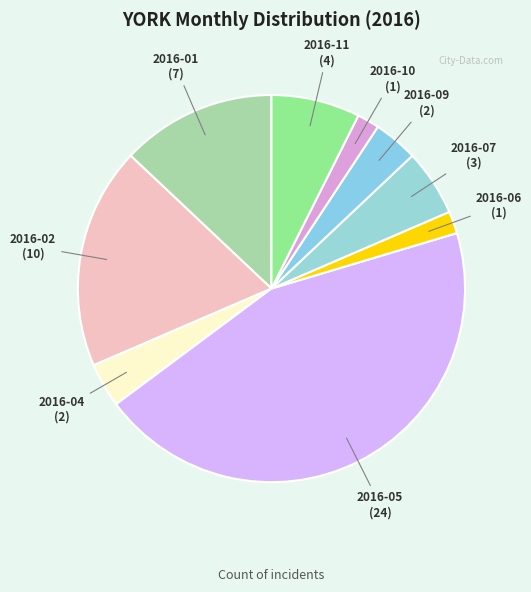

Is there any slice that represents more than half of the pie?

No